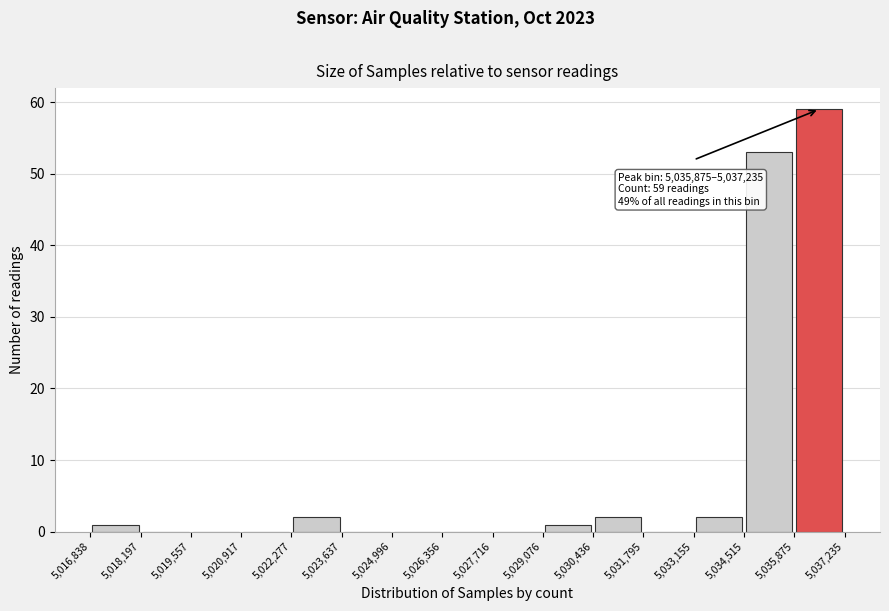

Which range on the x-axis has the tallest bar?

5,035,875 to 5,037,235